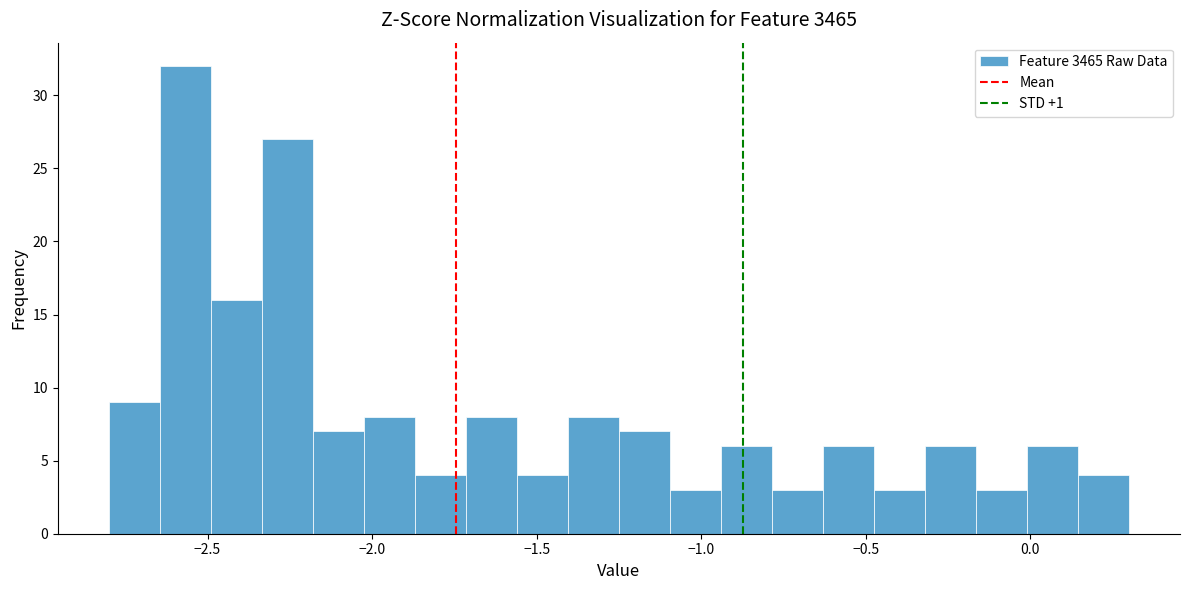

Around what value on the x-axis is the tallest bar? Give the approximate position of its centre, as read against the axis.

-2.55